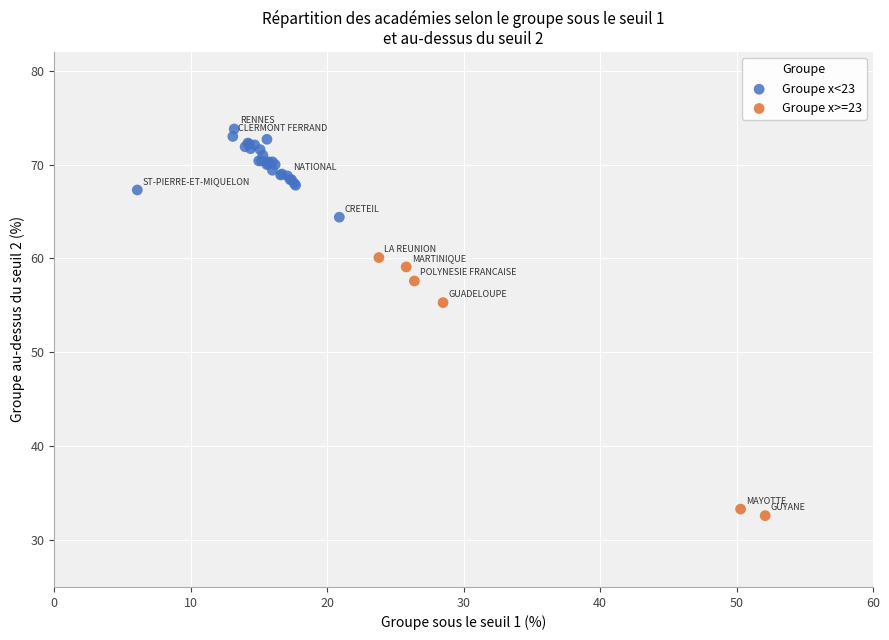

Which series has the largest Y range (max minus min)?

Groupe x>=23